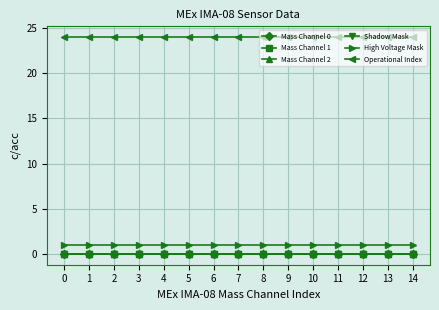

Is the value of Mass Channel 0 at 9 greater than the value of Operational Index at 11?

No